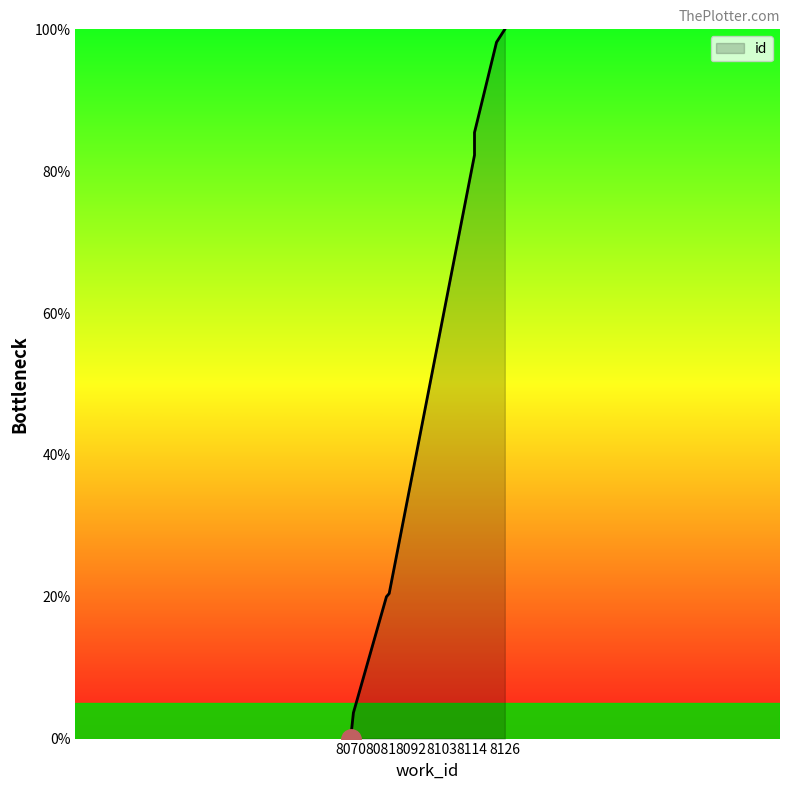

What is the greatest value displayed?

100.0